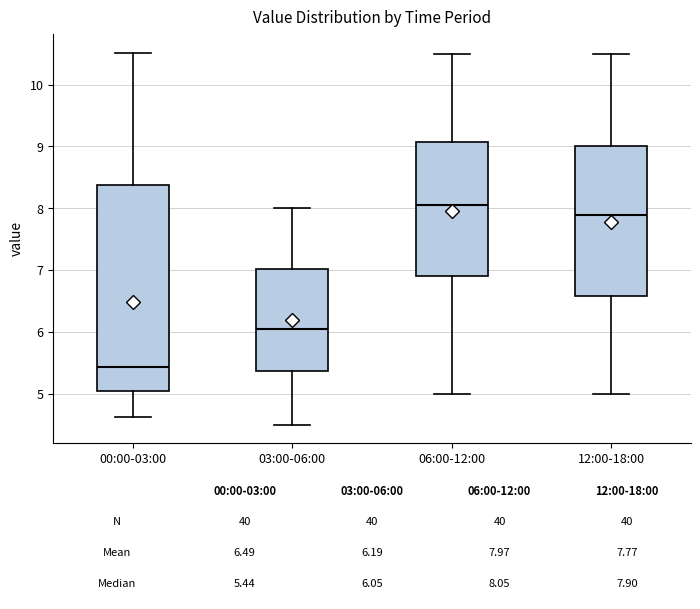

Which box has the lowest median line?

00:00-03:00